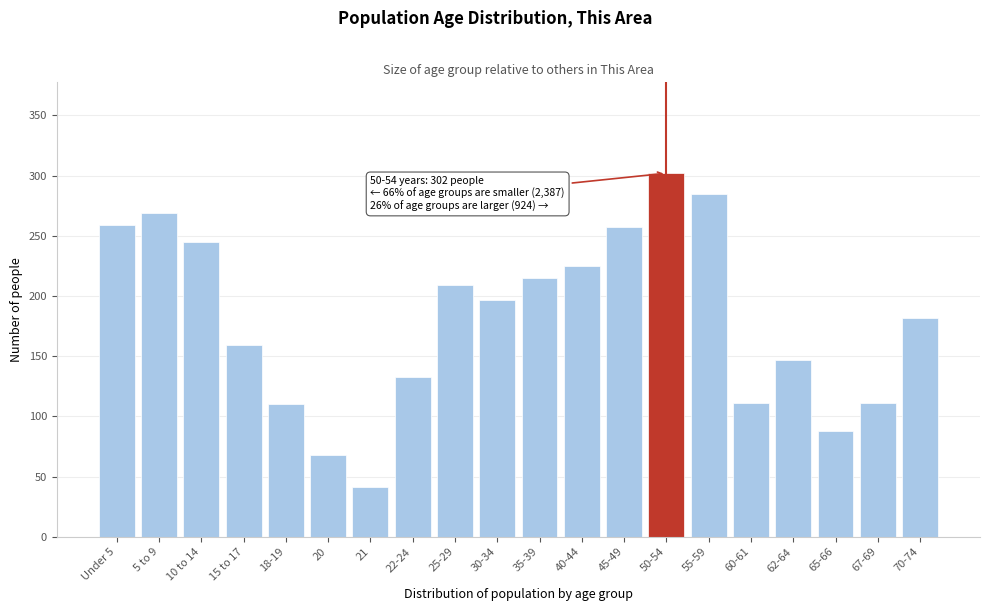

Between 55-59 and 5 to 9, which is larger?

55-59